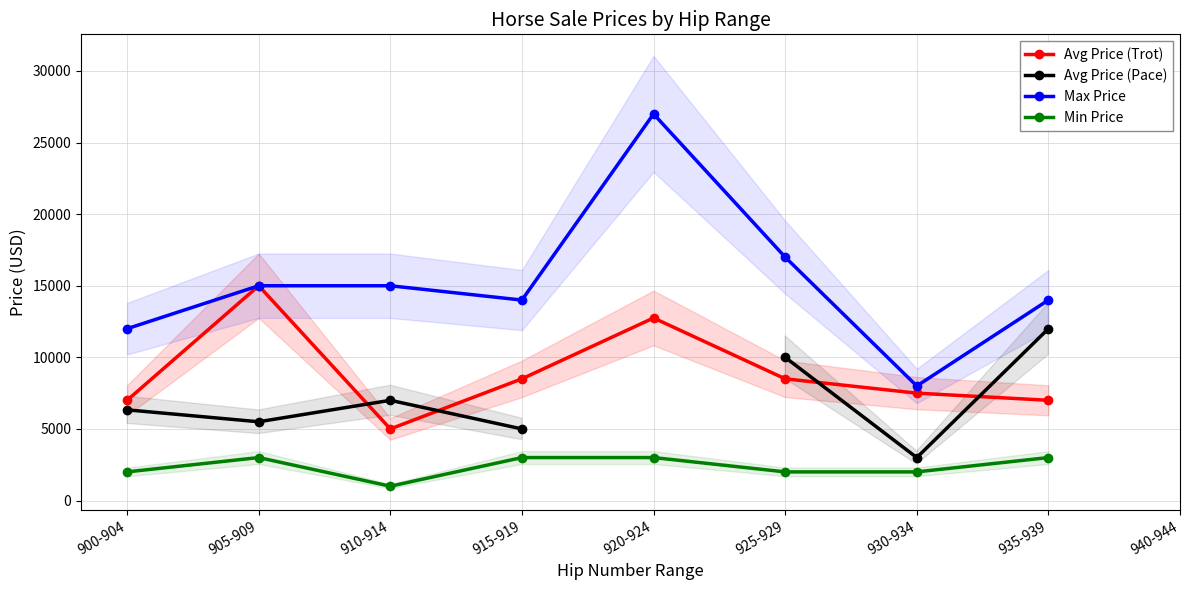

The value of Max Price at 925-929 is 23588.7. True or false?

False